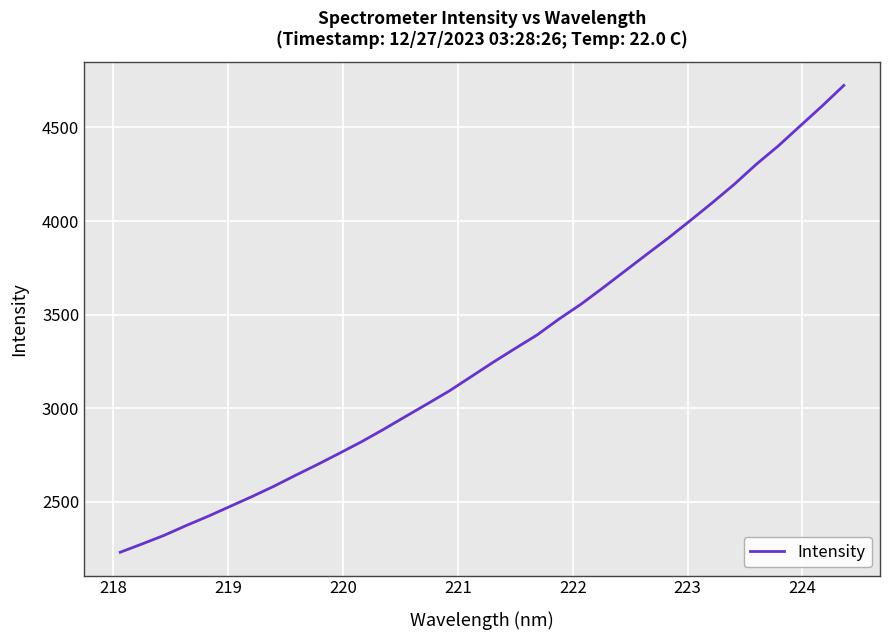

How many values exceed 3246?

17